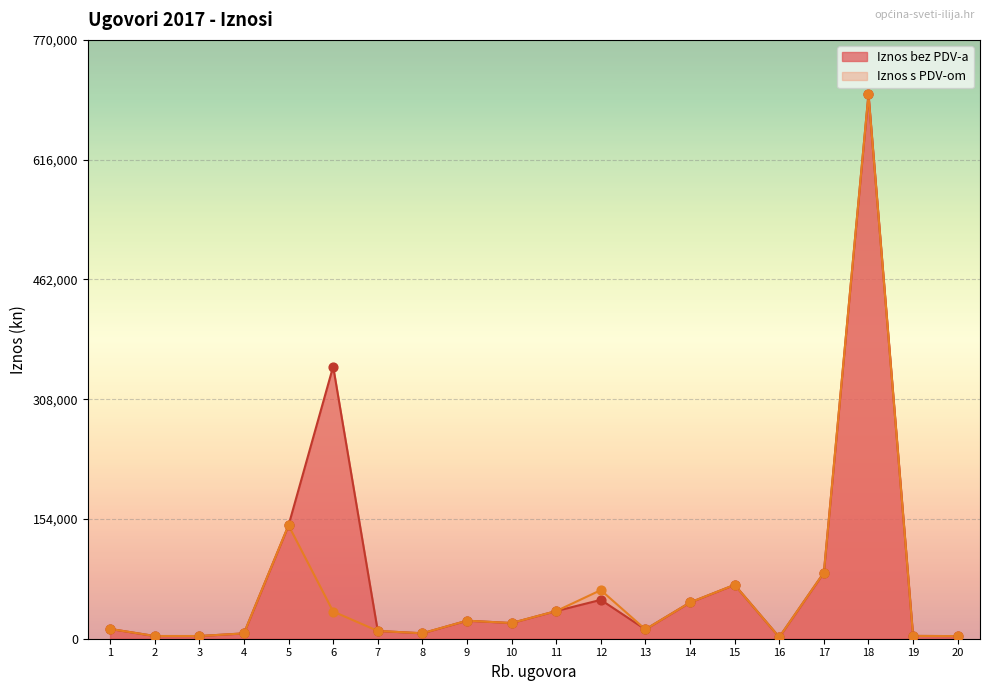

At how many categories does at least one series exceed 167171?

2